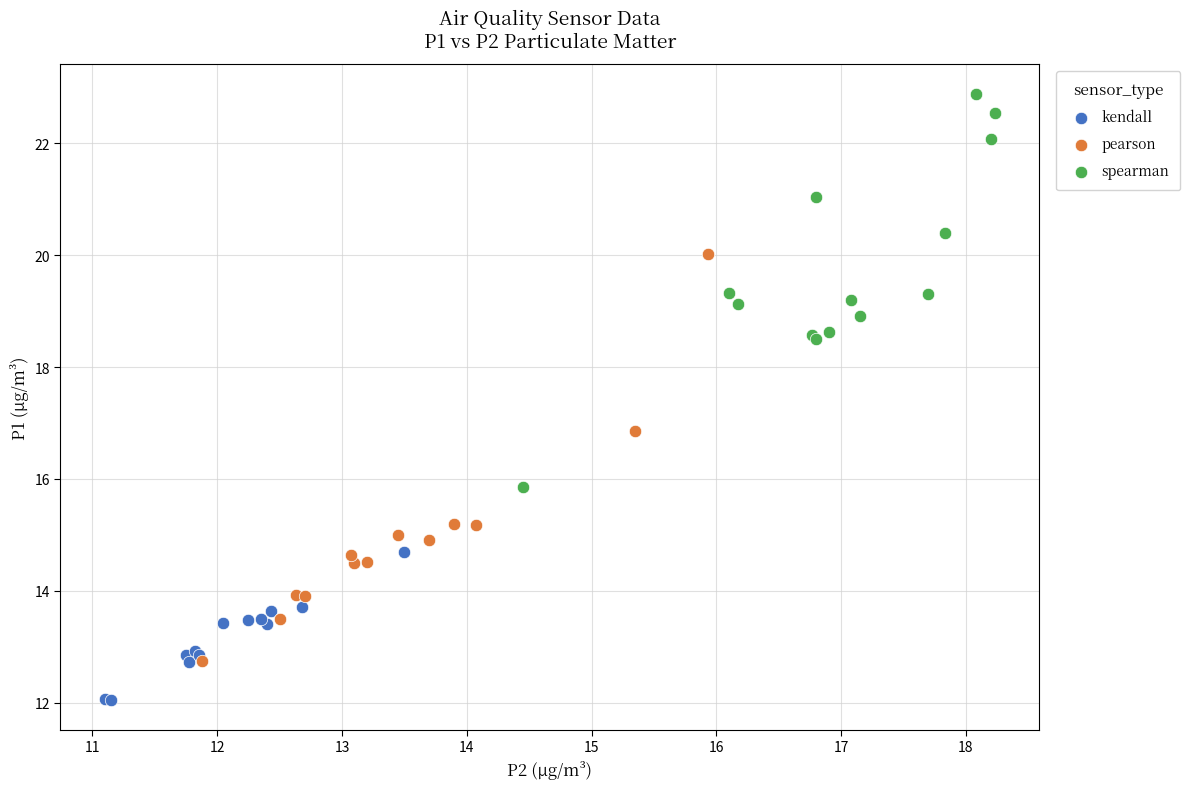

Which series contains the highest Y value?

spearman